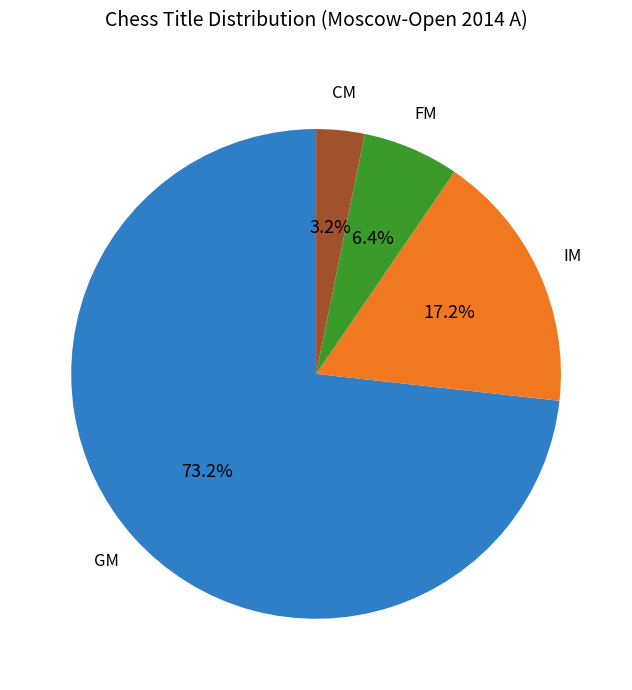

Is there any slice that represents more than half of the pie?

Yes